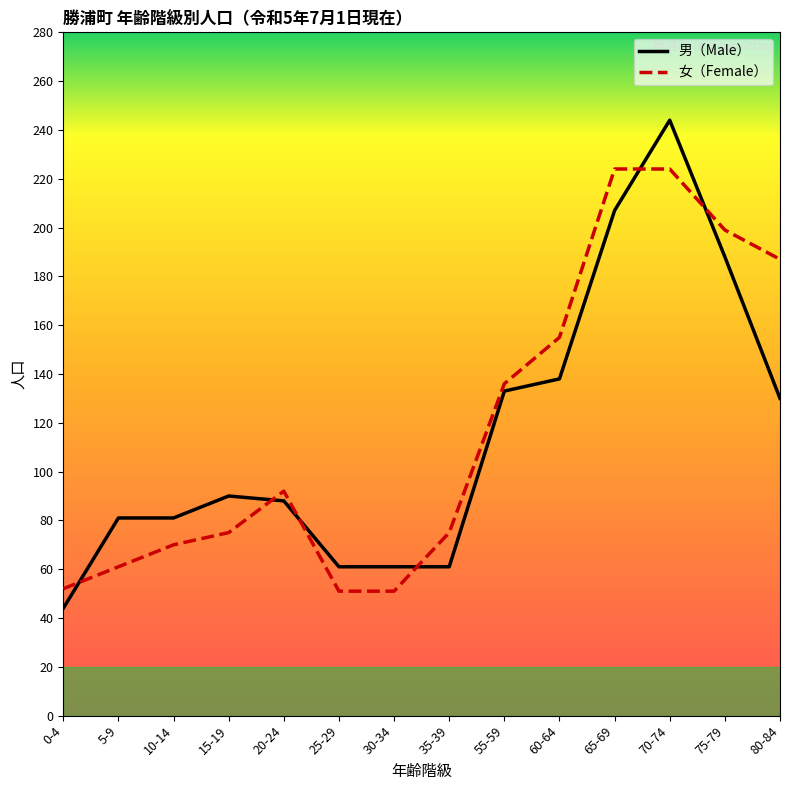

Does the chart have visible grid lines?

No